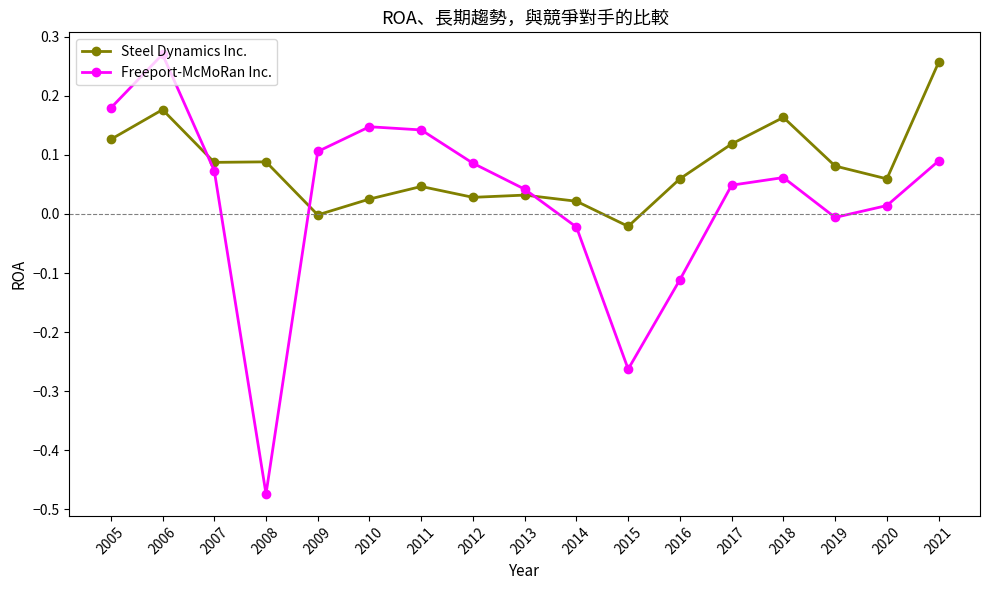

Between which two adjacent categories do Freeport-McMoRan Inc. and Steel Dynamics Inc. first intersect?

2006 and 2007